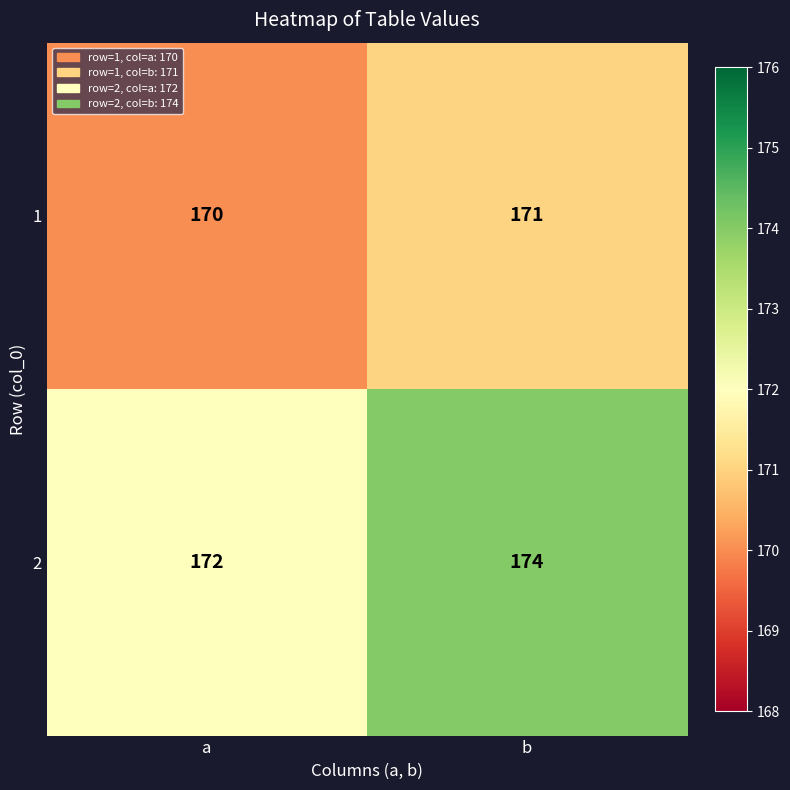

Rank the series by their average value, from lowest to highest.

1, 2